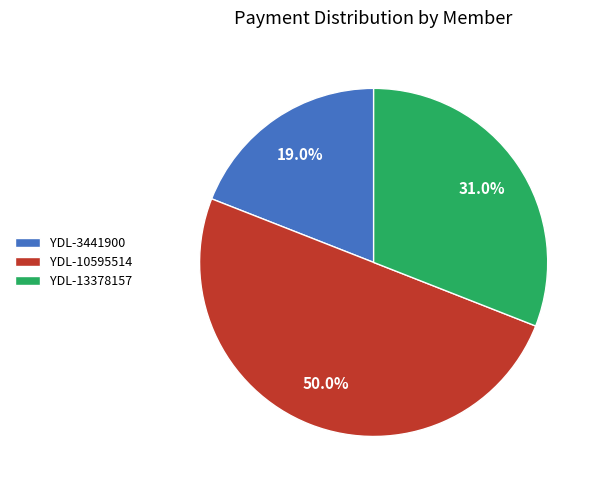

To the nearest percent, what is the average slice percentage?

33%